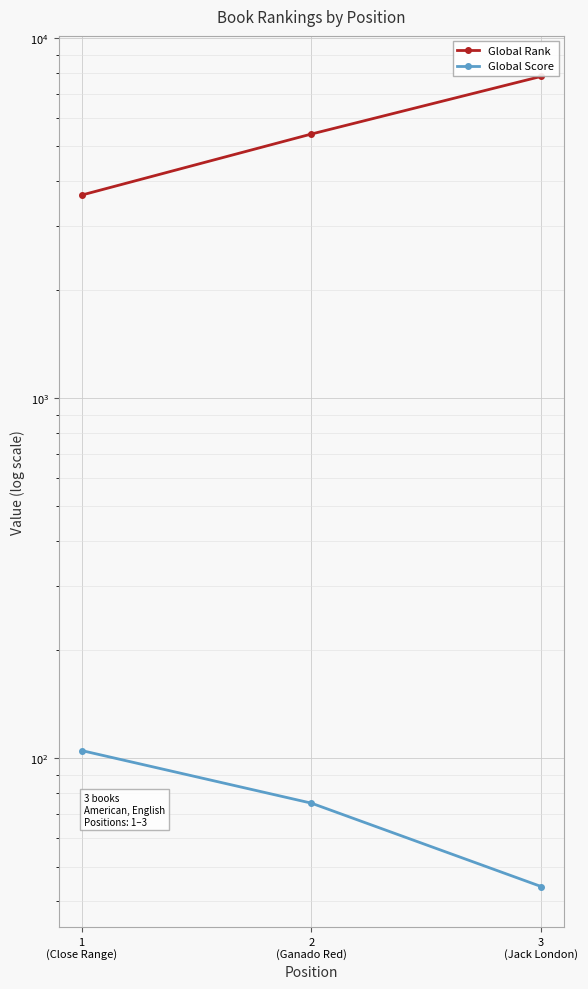

At how many categories does at least one series exceed 604?

3